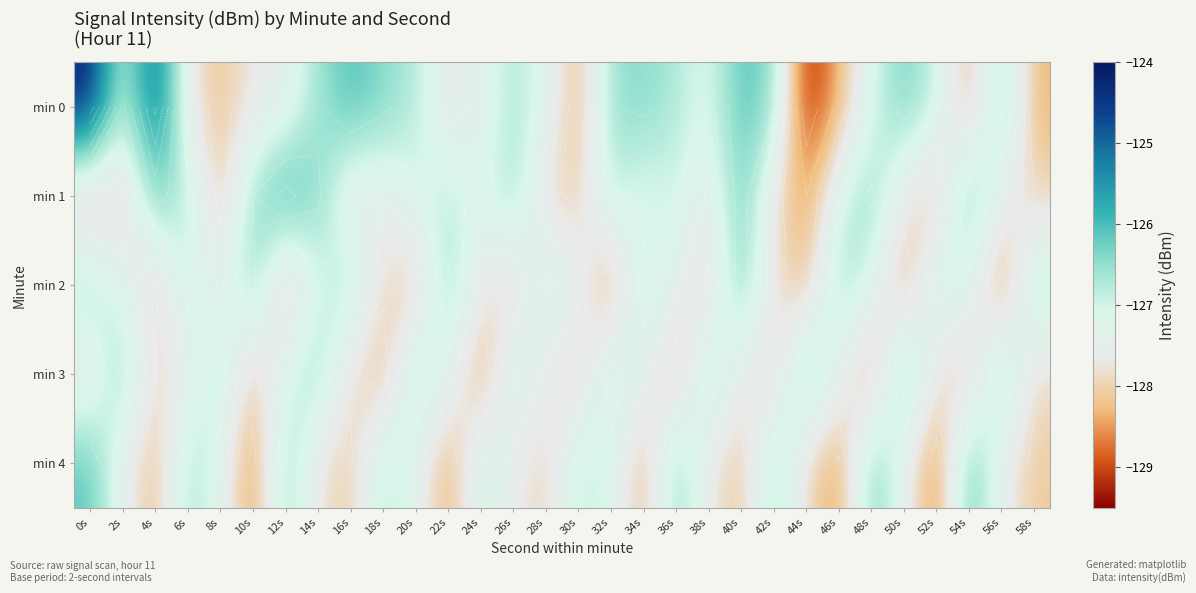

At which label does min 1 reach its minimum?

44s